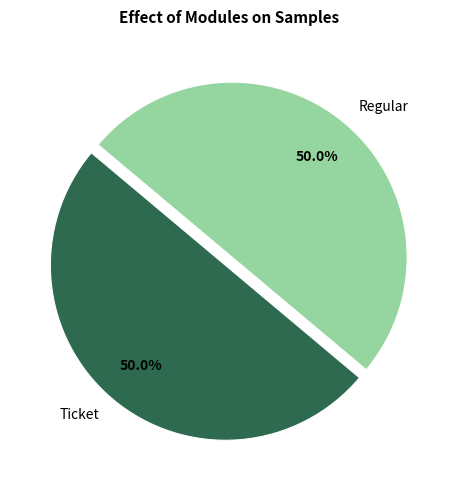

What is the ratio of the value at Regular to the value at Ticket?

1.0